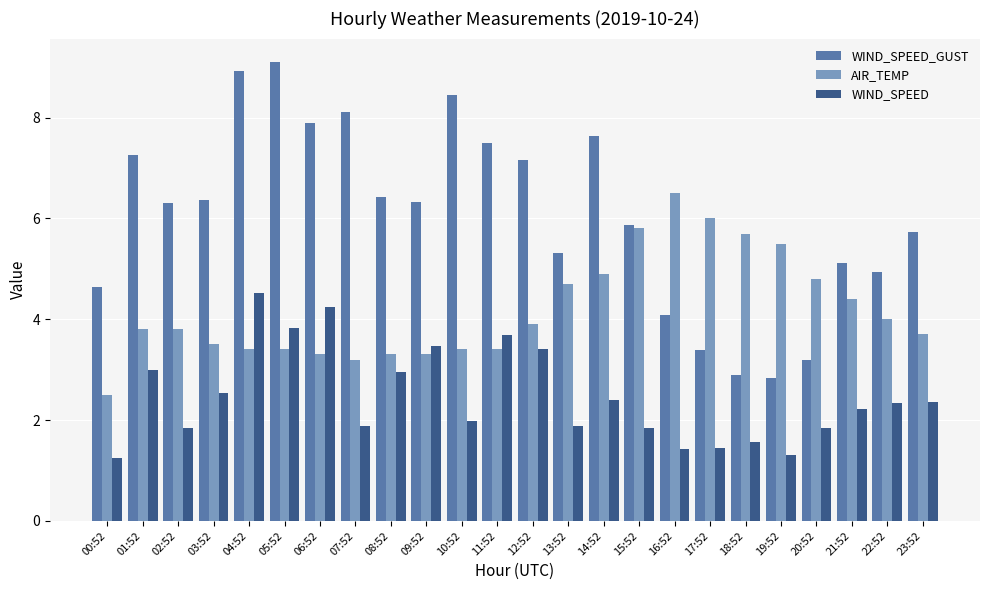

List the series in order of their overall mean, lowest first.

WIND_SPEED, AIR_TEMP, WIND_SPEED_GUST